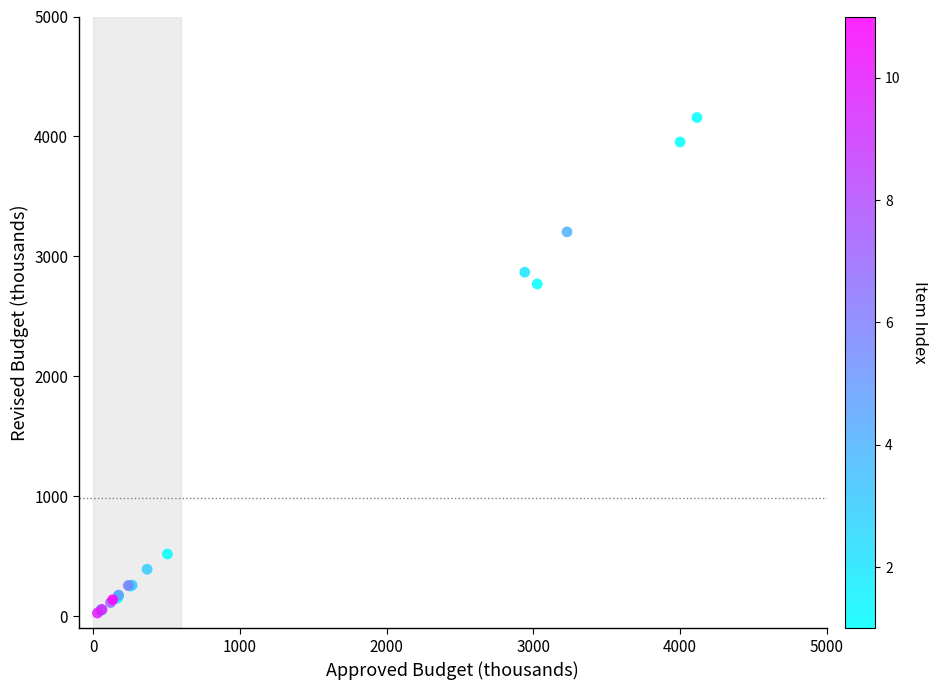

What Y value in the scatter plot is closest to 2092?

2770.4